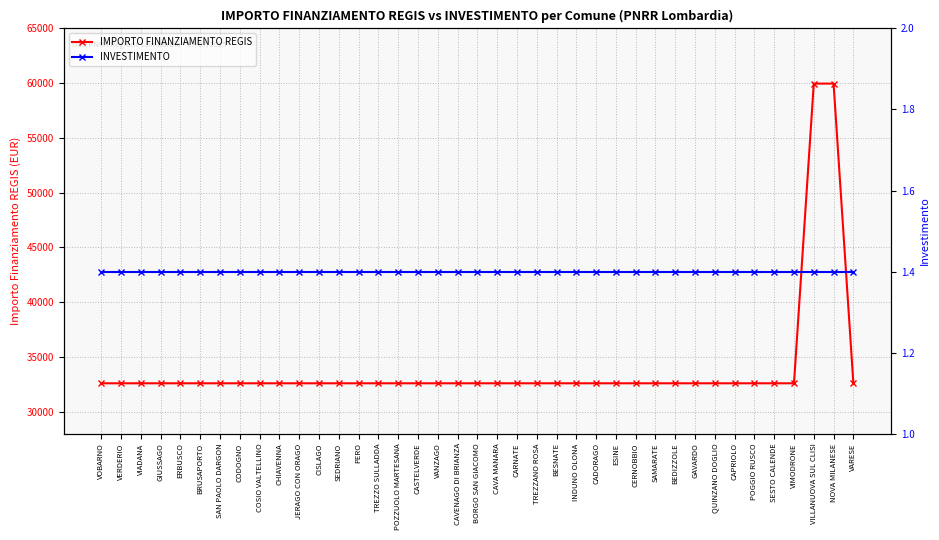

What is the average value of the IMPORTO FINANZIAMENTO REGIS series?

33993